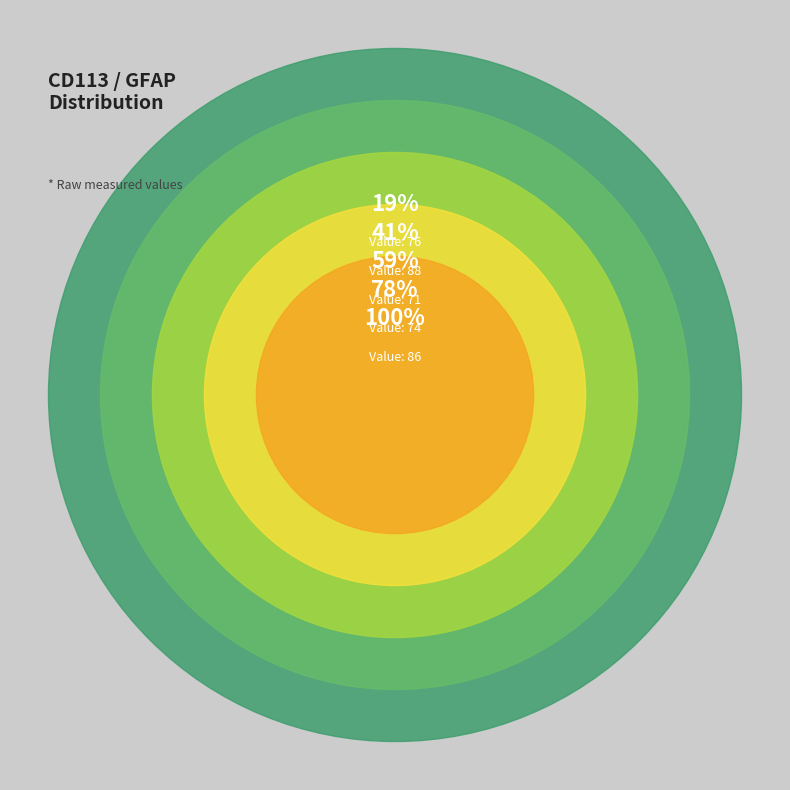

To the nearest percent, what percentage of the pie is 71?

18%